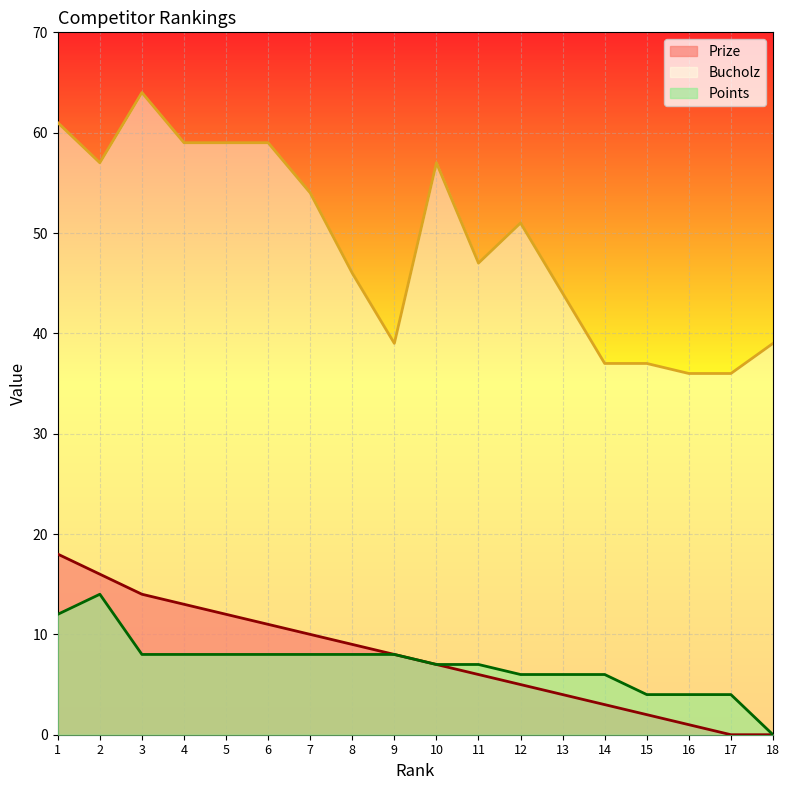

True or false: Bucholz and Prize intersect in this chart.

False